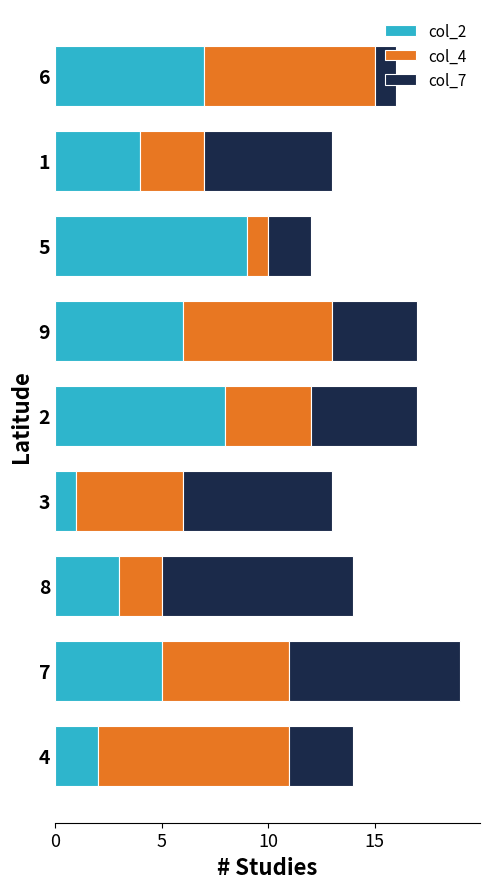

At which category is the sum across all series the highest?

7